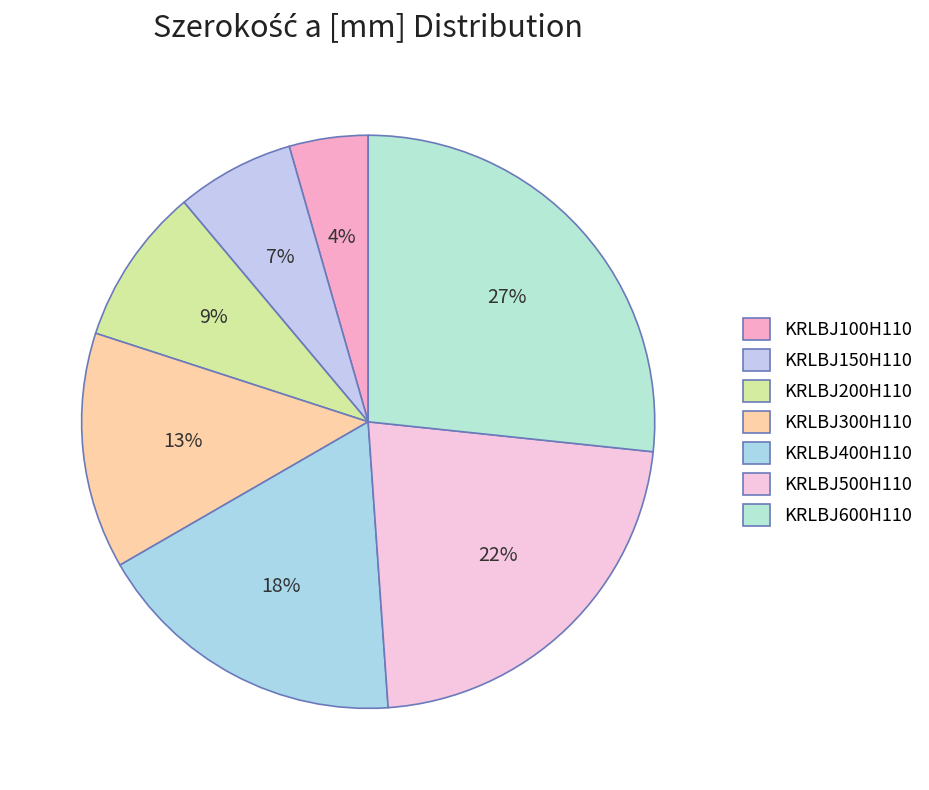

Combined, what portion of the pie is KRLBJ600H110 and KRLBJ150H110?

33.3%